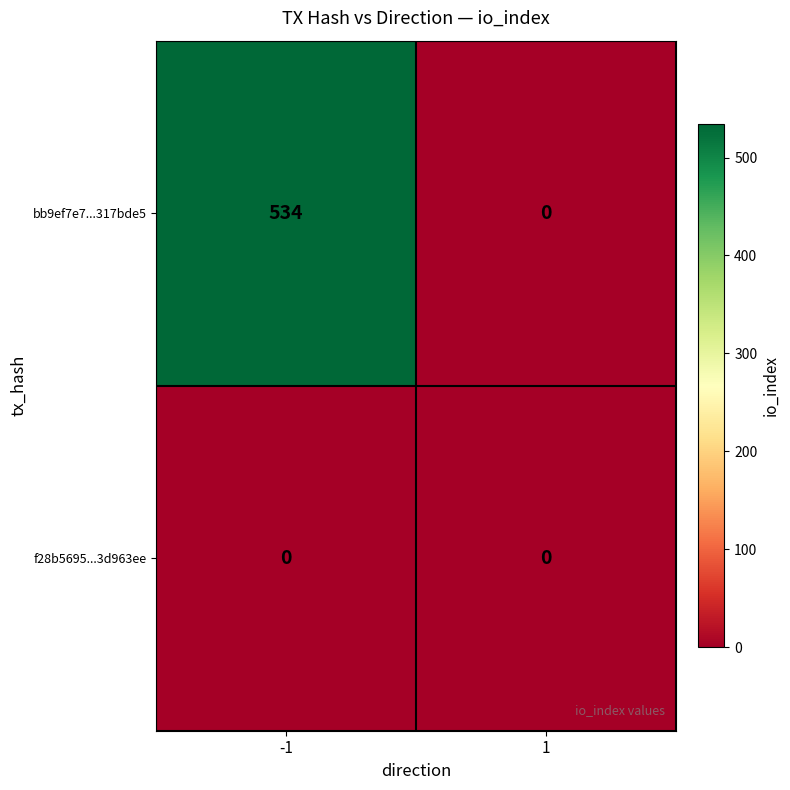

Count the number of categories in the chart.

2